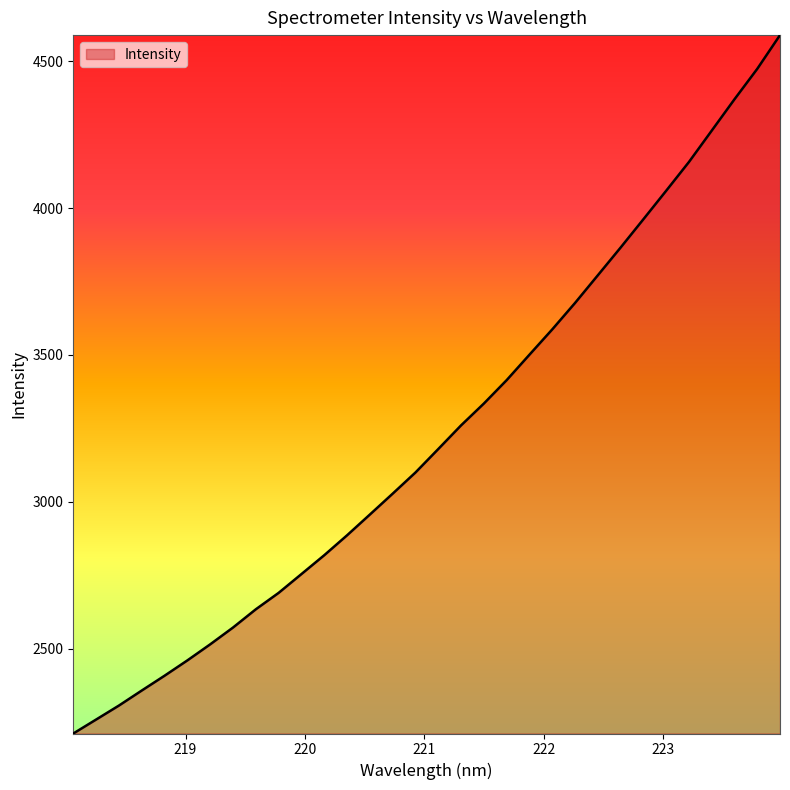

What is the smallest value displayed?

2212.0